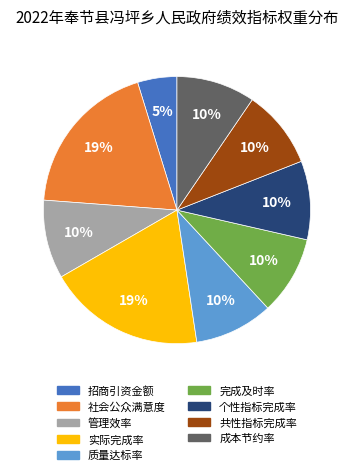

What percentage is the 成本节约率 slice, to the nearest percent?

10%